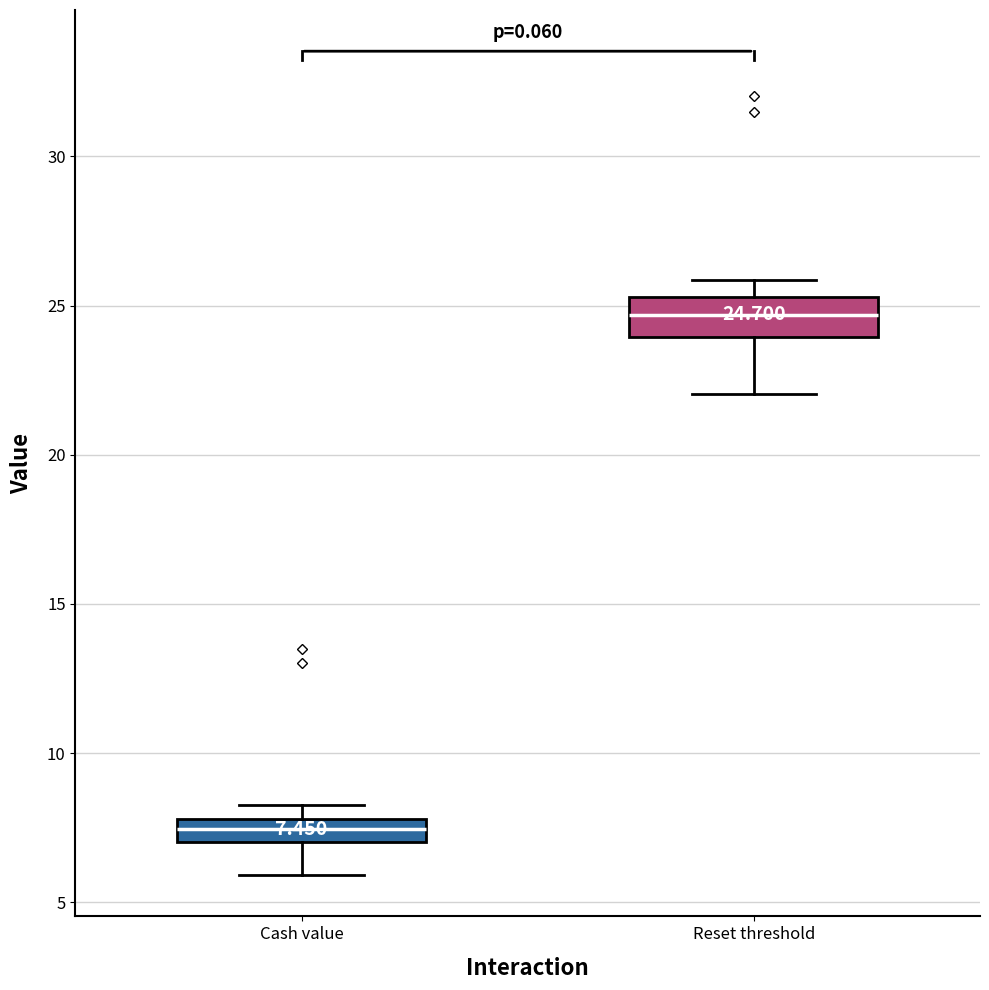

Comparing the boxes themselves (not the whiskers), which one is the tallest?

Reset threshold